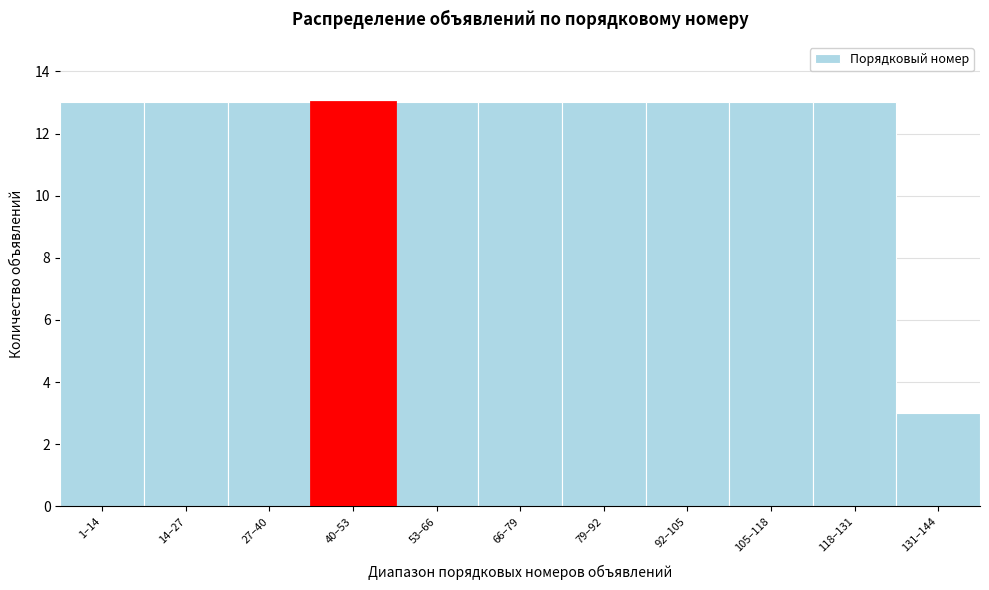

Reading right to left, list all the values displayed in this chart.

3	13	13	13	13	13	13	13	13	13	13